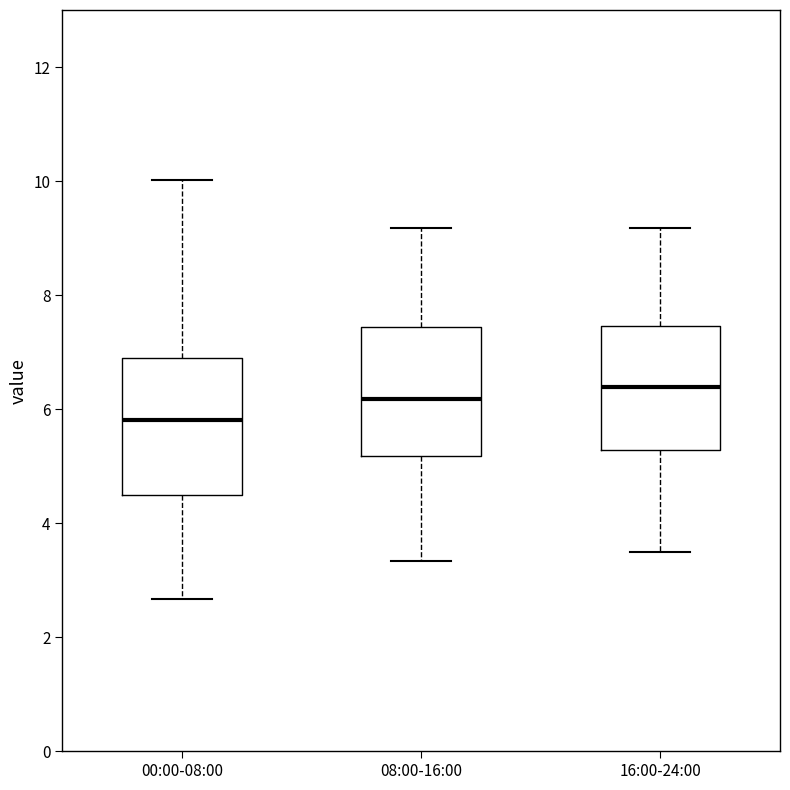

Which box's median line is the lowest?

00:00-08:00